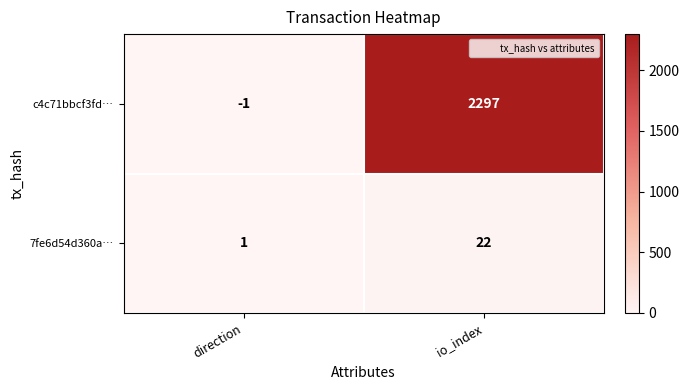

Which series has the largest range (max minus min)?

c4c71bbcf3fd…